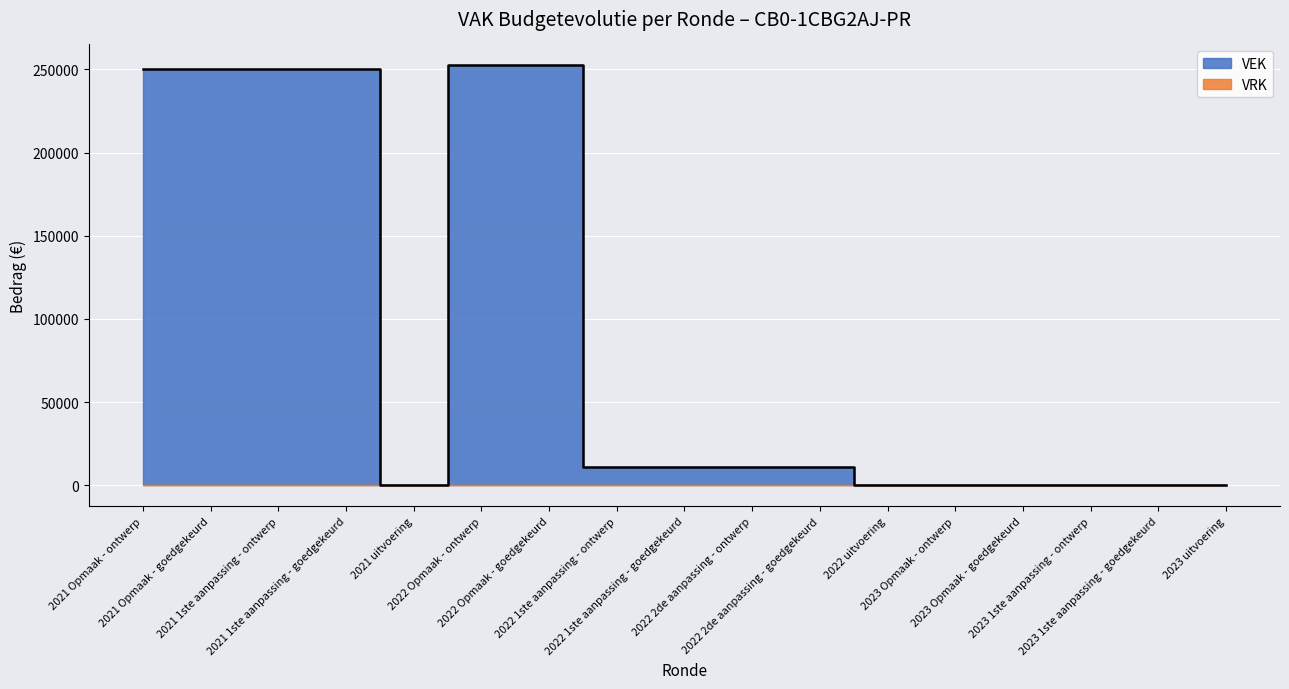

What is the difference between the values at 2021 Opmaak - ontwerp and 2022 Opmaak - ontwerp?

2412